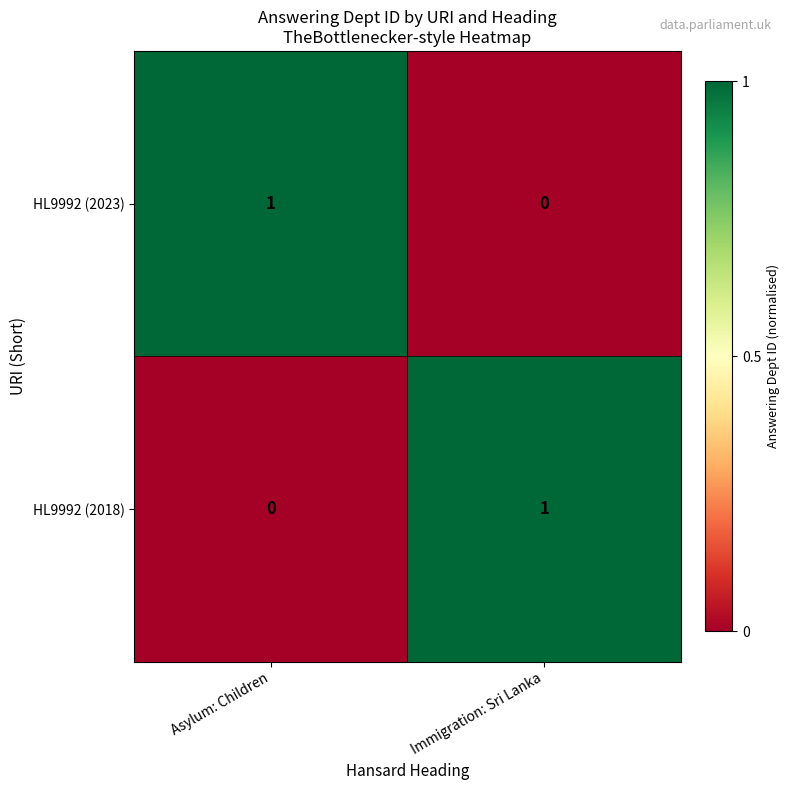

Rank the categories by HL9992 (2018) value from highest to lowest.

Immigration: Sri Lanka, Asylum: Children